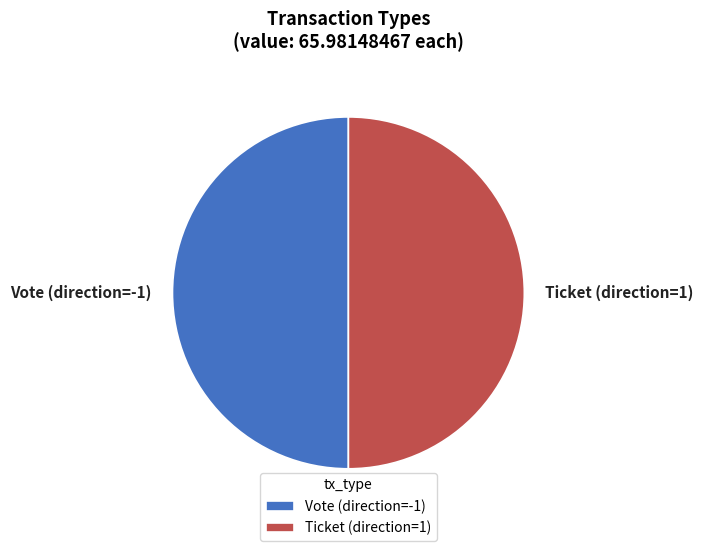

Is it true that Ticket (direction=1) is 50% of the pie?

True